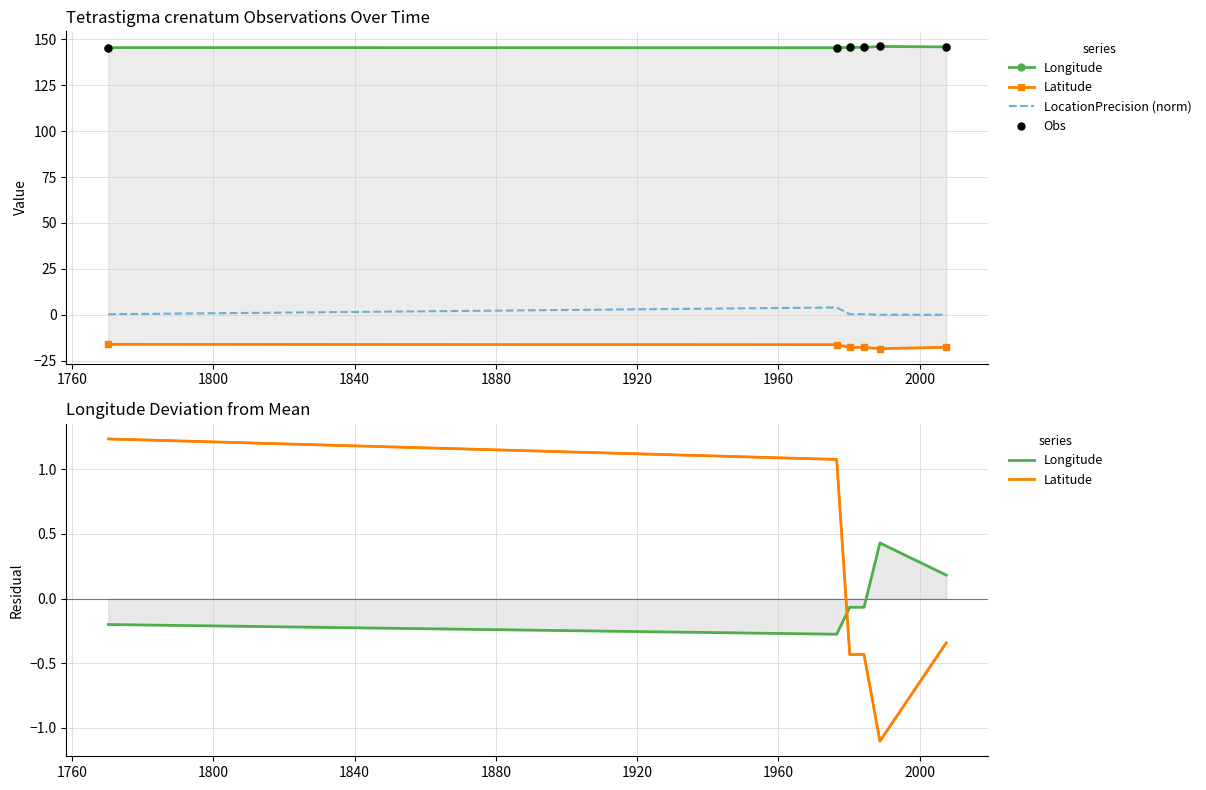

Is the value of Latitude at 1800 greater than the value of Obs at 1760?

No